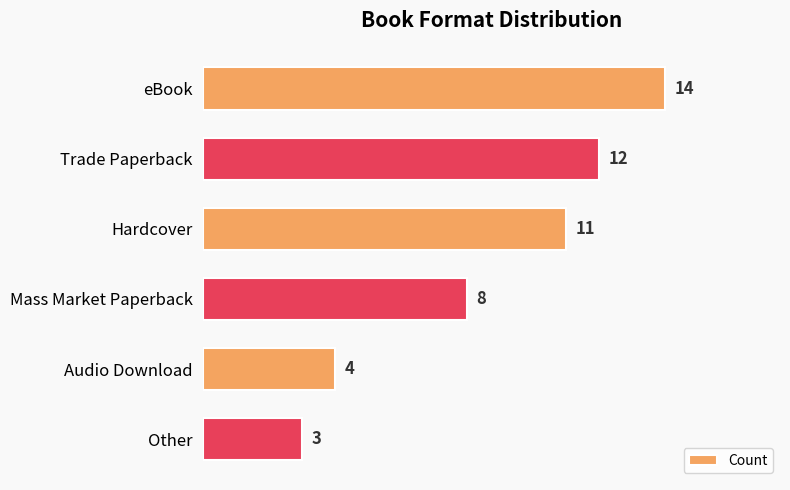

List the labels in order of value, largest first.

eBook, Trade Paperback, Hardcover, Mass Market Paperback, Audio Download, Other